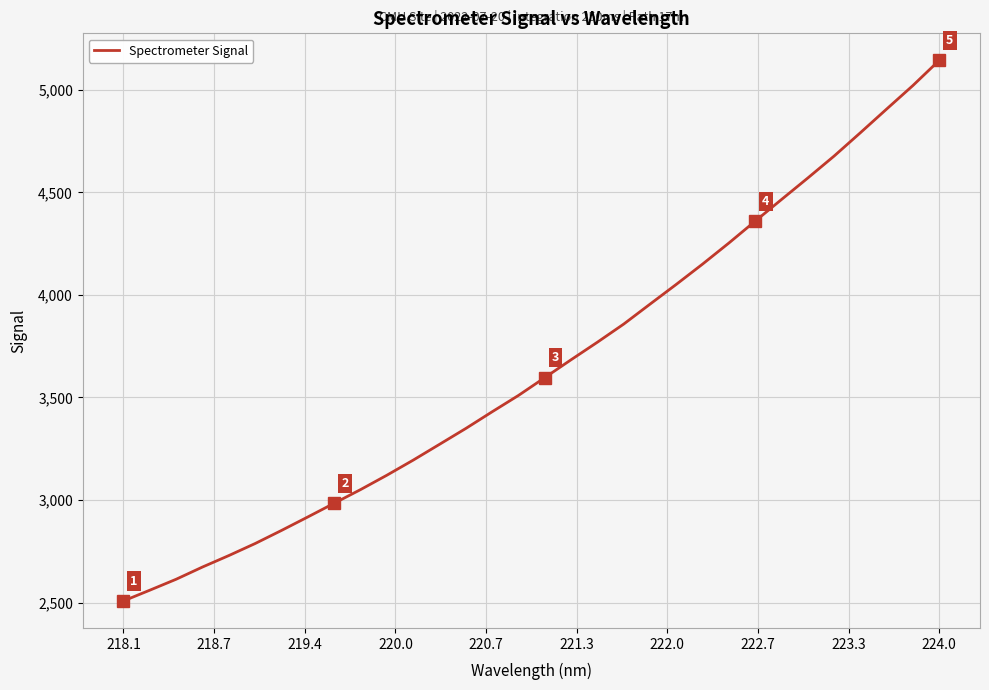

What is the minimum value shown in the chart?

2507.8